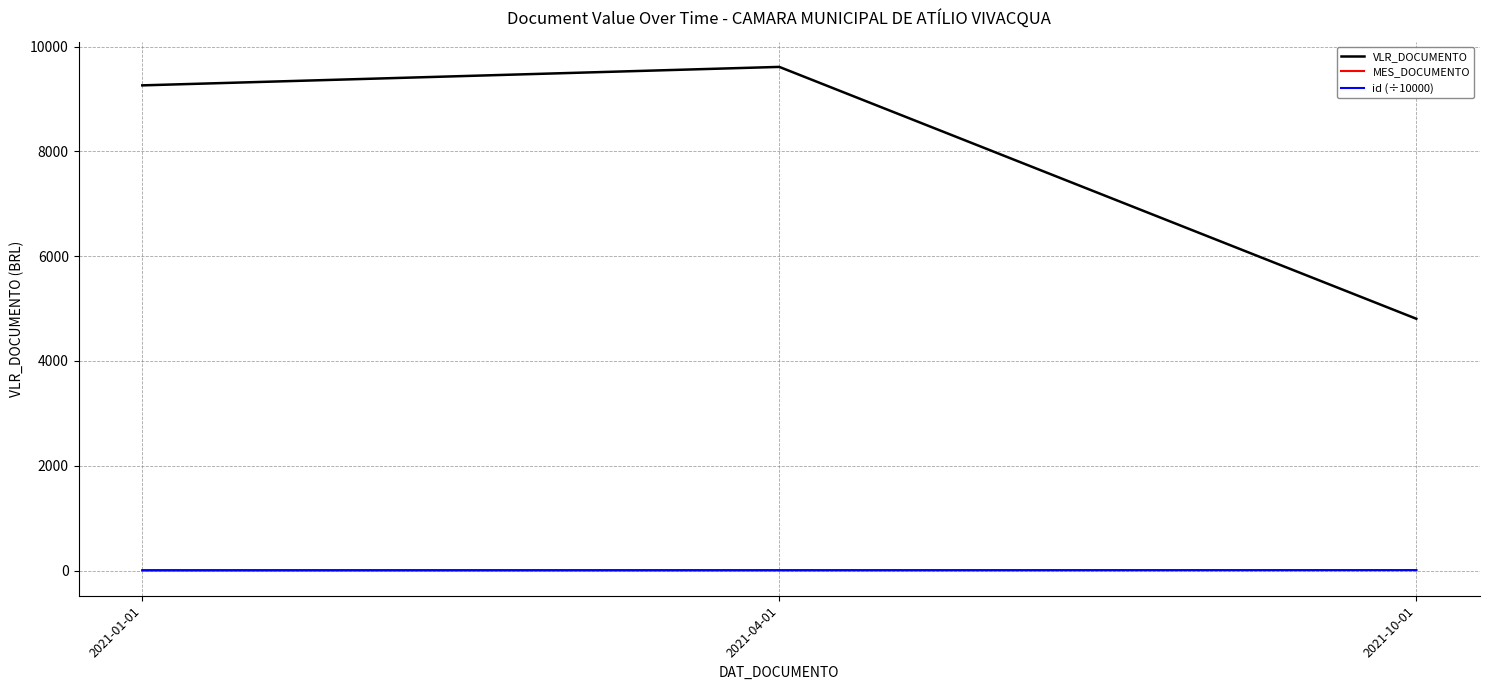

What is the average value of the MES_DOCUMENTO series?

5.0